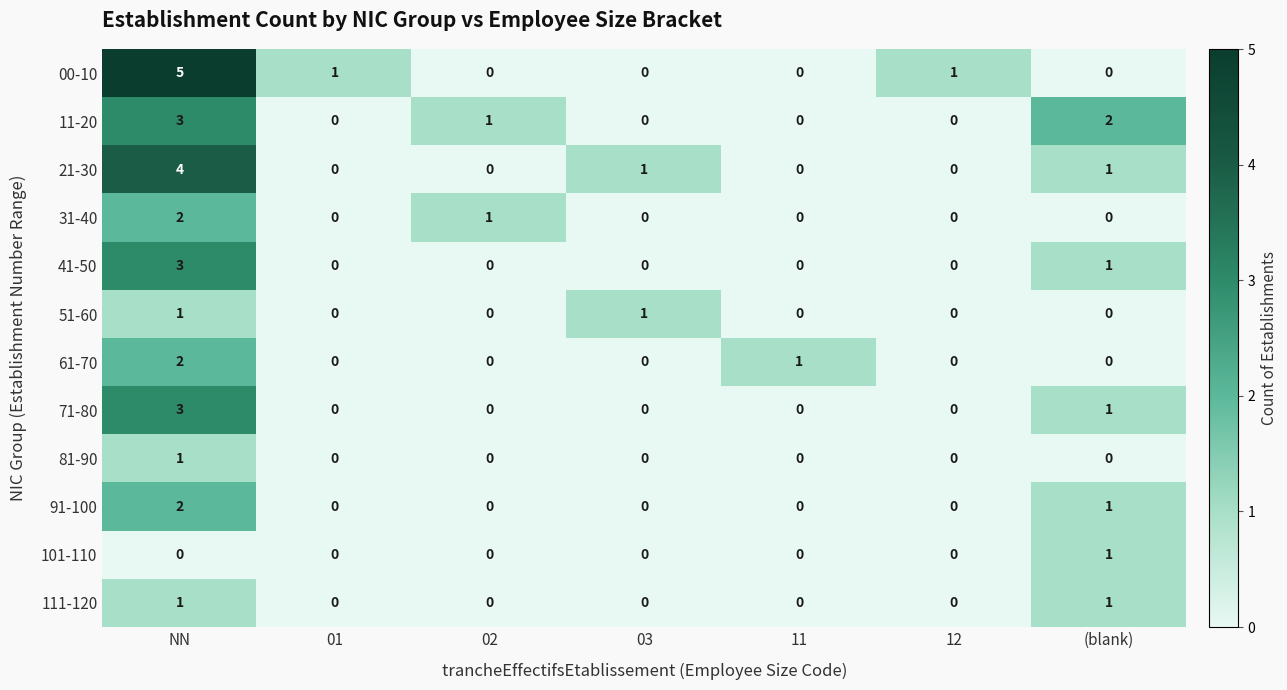

The 00-10 series shows 5 at NN. True or false?

True